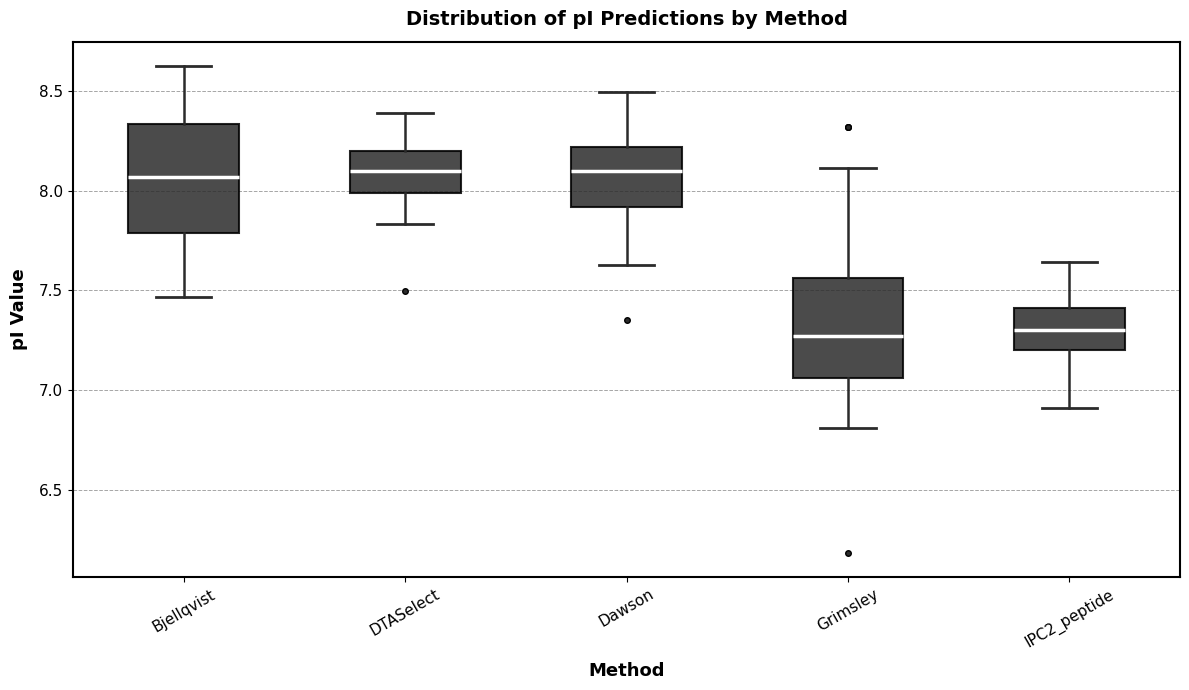

Where does the lower whisker of the box for Dawson end on the y-axis? The values are not printed on the chart, so give them approximately, as read against the axis.

7.65